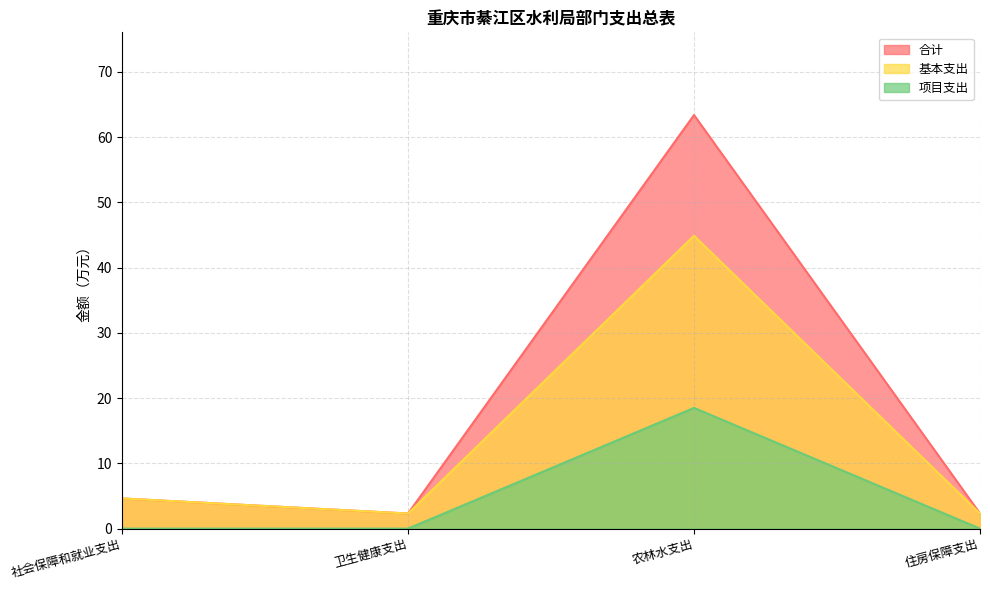

Which label corresponds to the largest value in the chart?

农林水支出